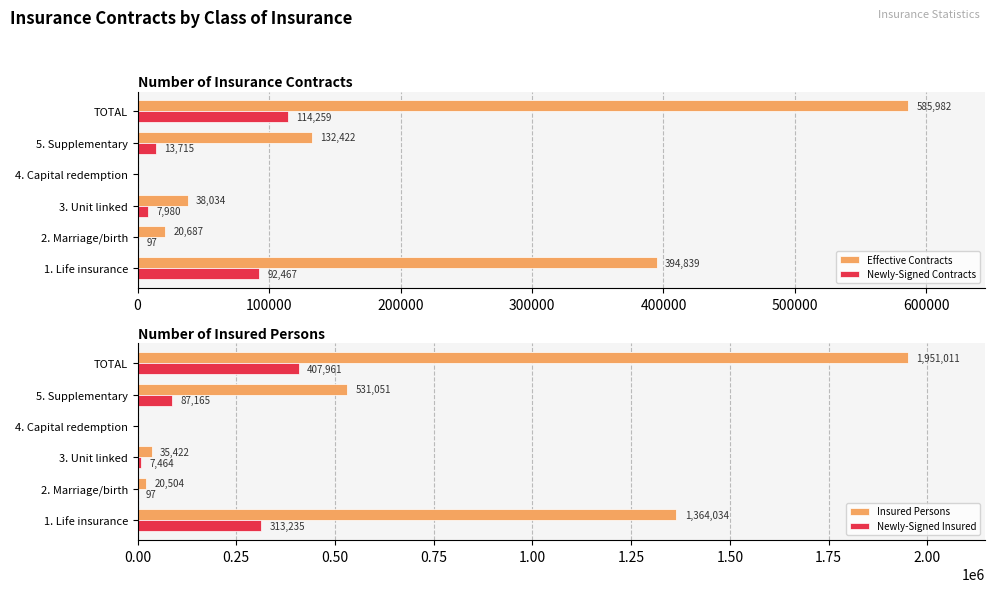

True or false: Newly-Signed Insured has a value of 7464 at 3. Unit linked.

True